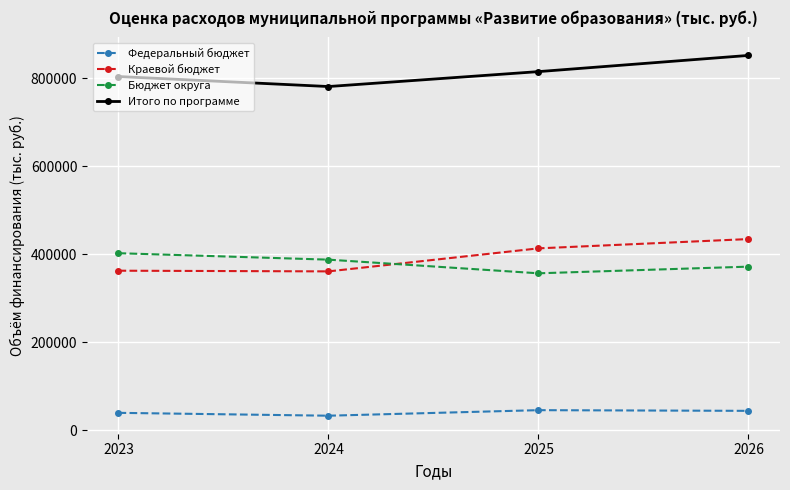

How many data points in Краевой бюджет are less than 413004?

2